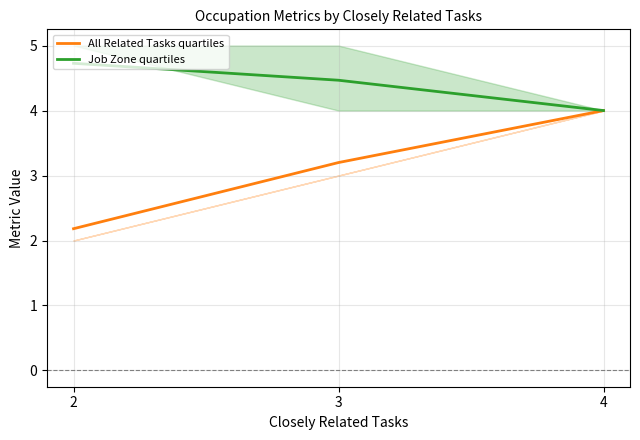

The All Related Tasks quartiles series shows 3.2 at 3. True or false?

True